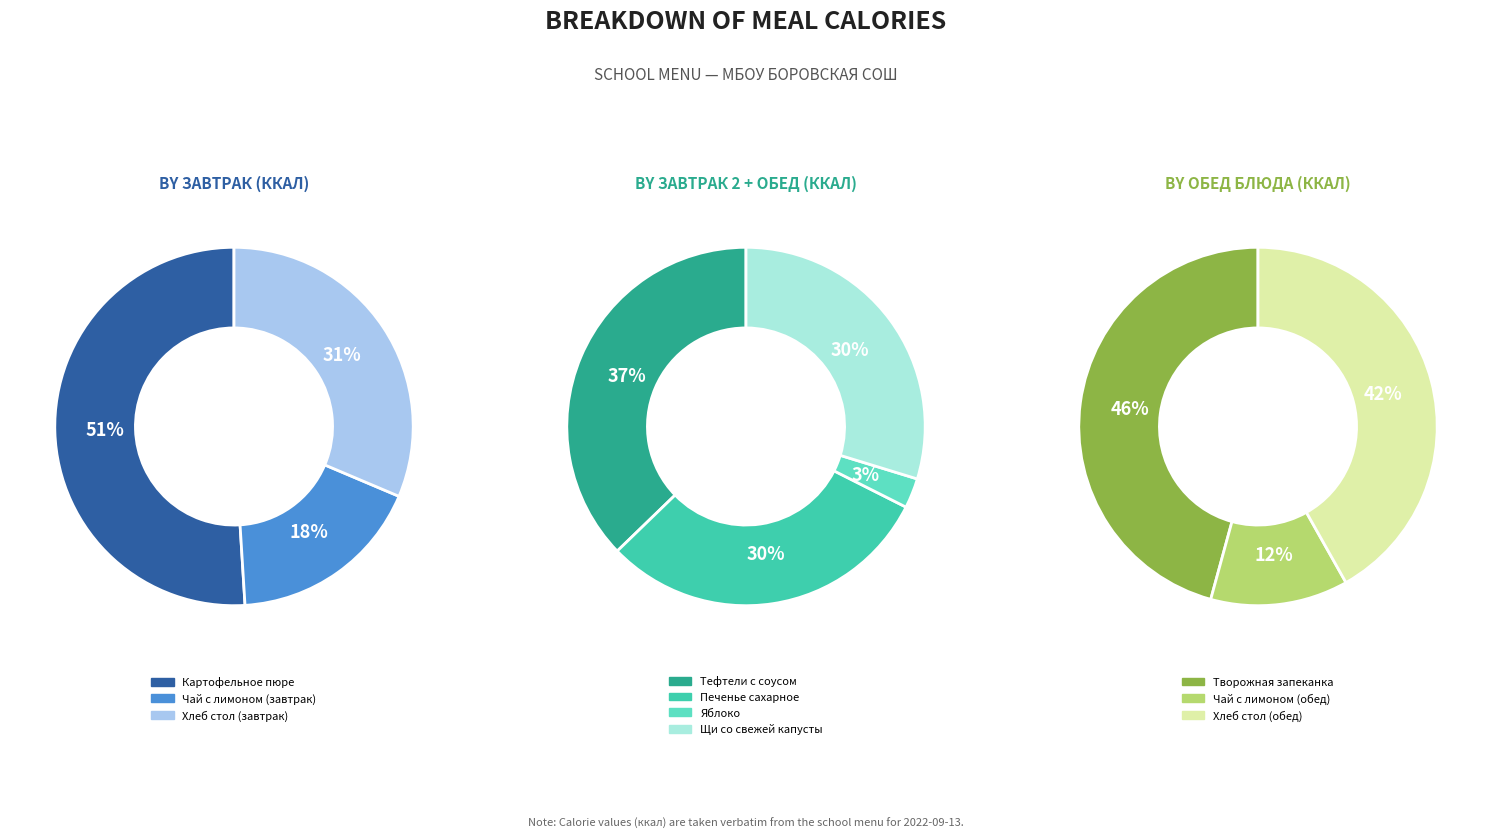

Which category has the smallest portion of the pie?

Яблоко